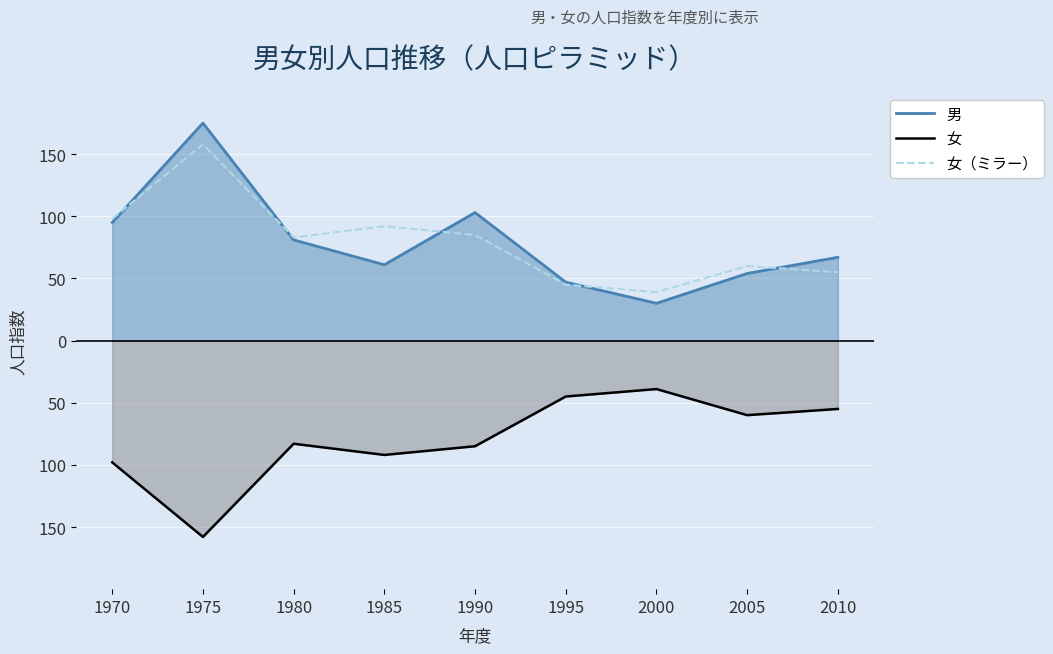

After their last crossing, which series has the higher values: 女（ミラー） or 男?

男